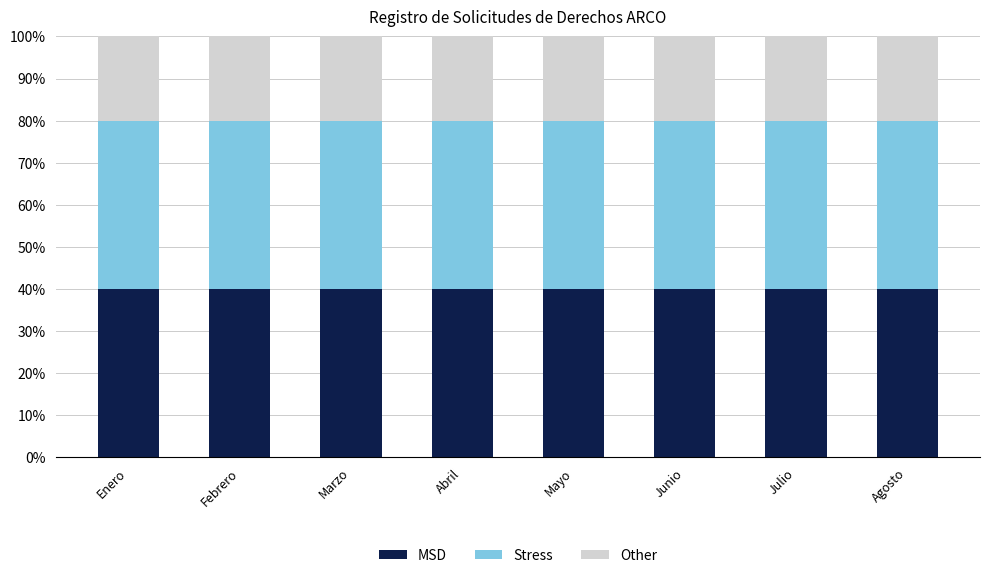

The value of MSD at Julio is 60. True or false?

False